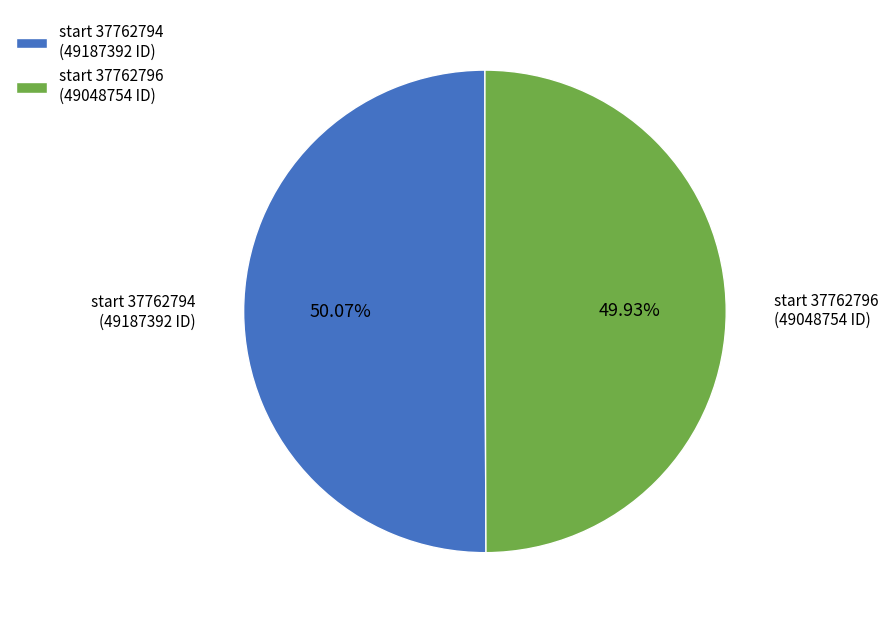

What is the ratio of the value at start 37762796 (49048754 ID) to the value at start 37762794 (49187392 ID)?

1.0